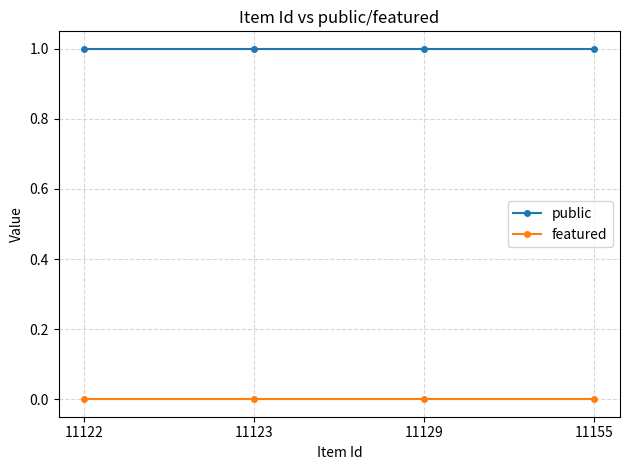

How many lines are shown in the chart?

2